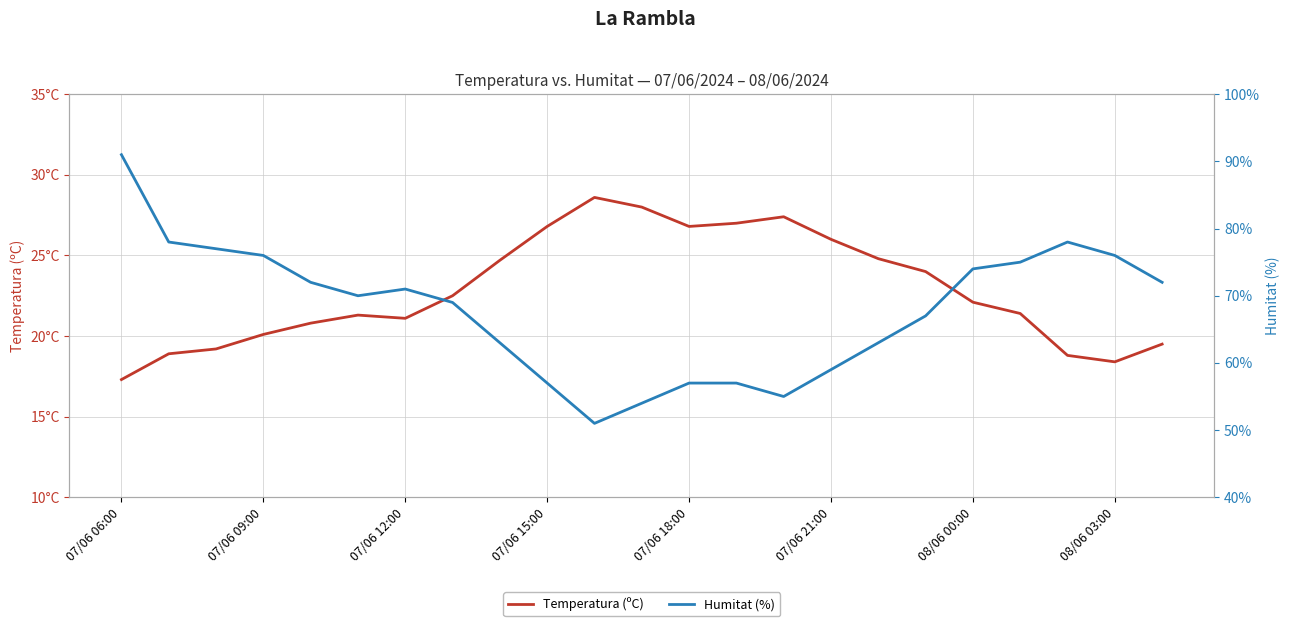

True or false: Temperatura (ºC) has a value of 18.8 at 20.

True